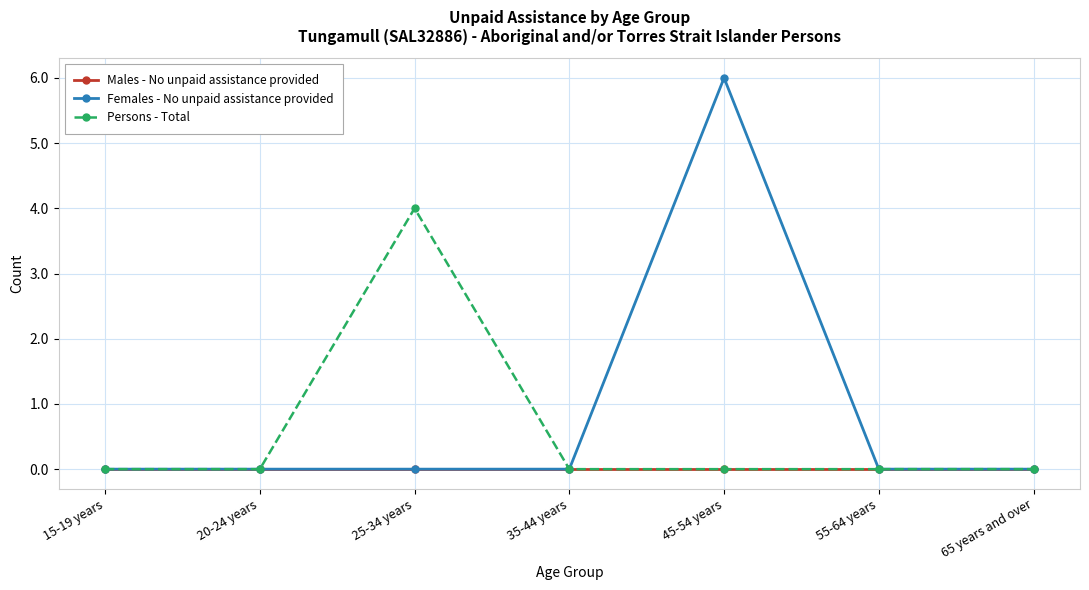

Reading right to left, extract all data points from this chart.

Males - No unpaid assistance provided: 0	0	0	0	0	0	0
Females - No unpaid assistance provided: 0	0	6	0	0	0	0
Persons - Total: 0	0	0	0	4	0	0